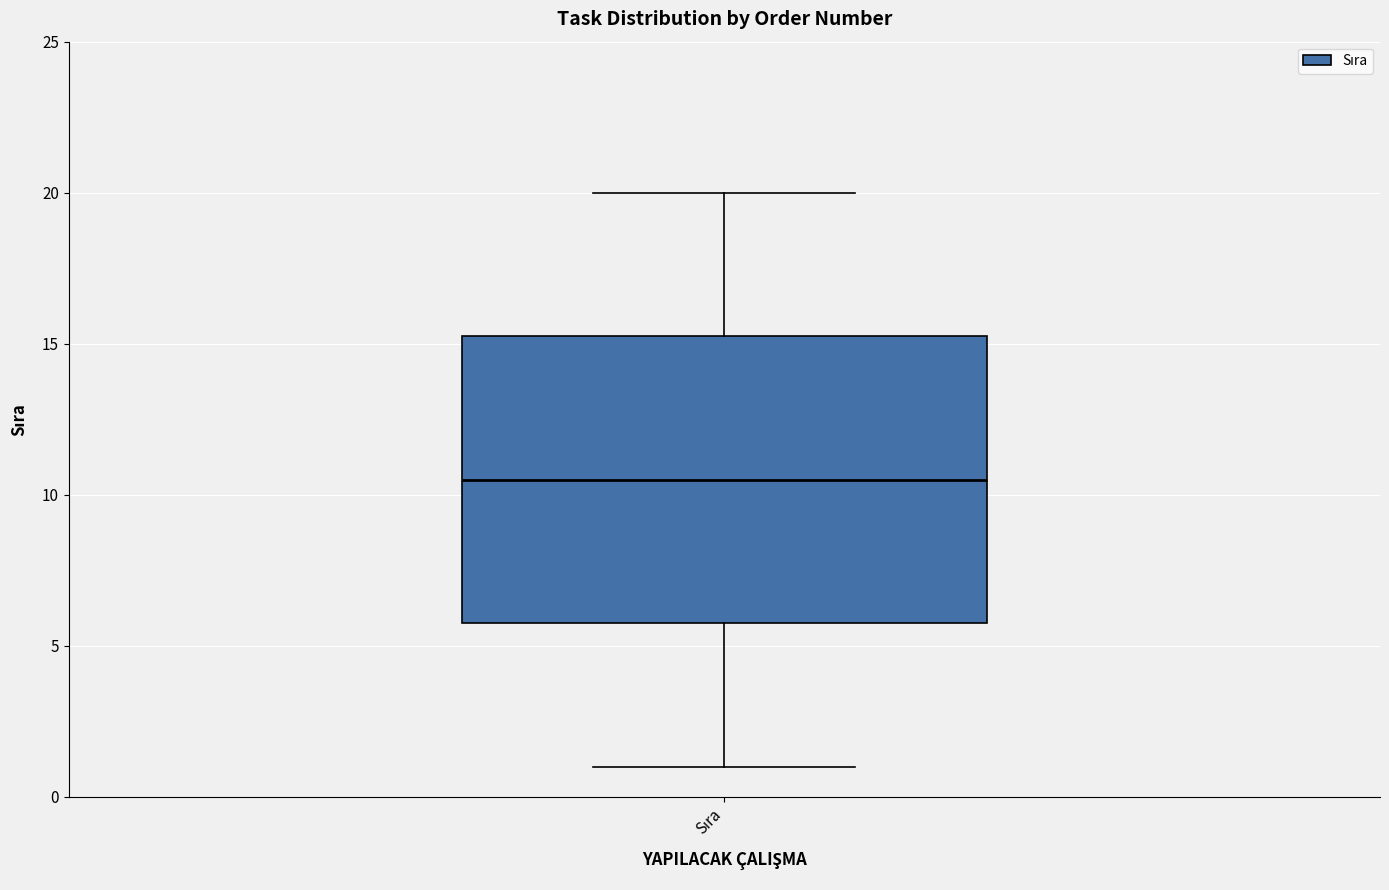

Transcribe this box plot: give where the median line is, the range the box spans, and where the two whiskers end, as read against the y-axis. The values are not printed on the chart, so give them approximately, as read against the axis.

median 10.5, box 6.0 to 15.5, whiskers 1.0 to 20.0